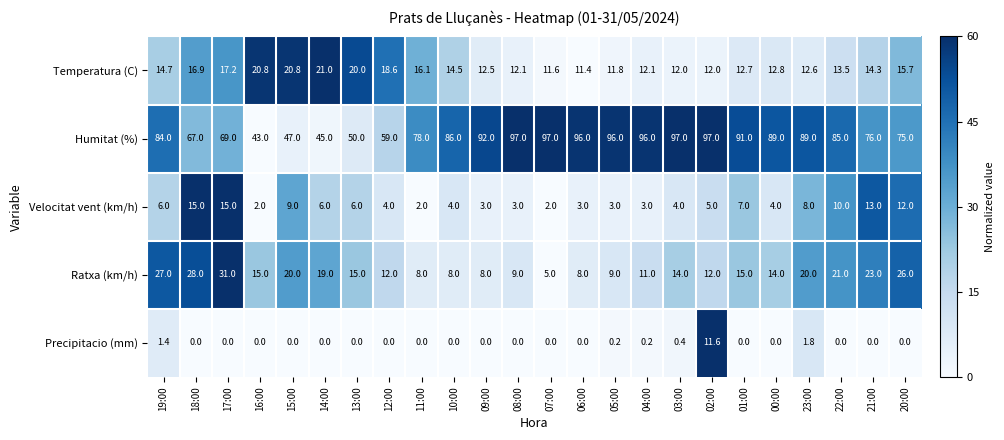

What is the difference between the maximum and minimum values in the Humitat (%) series?

54.0